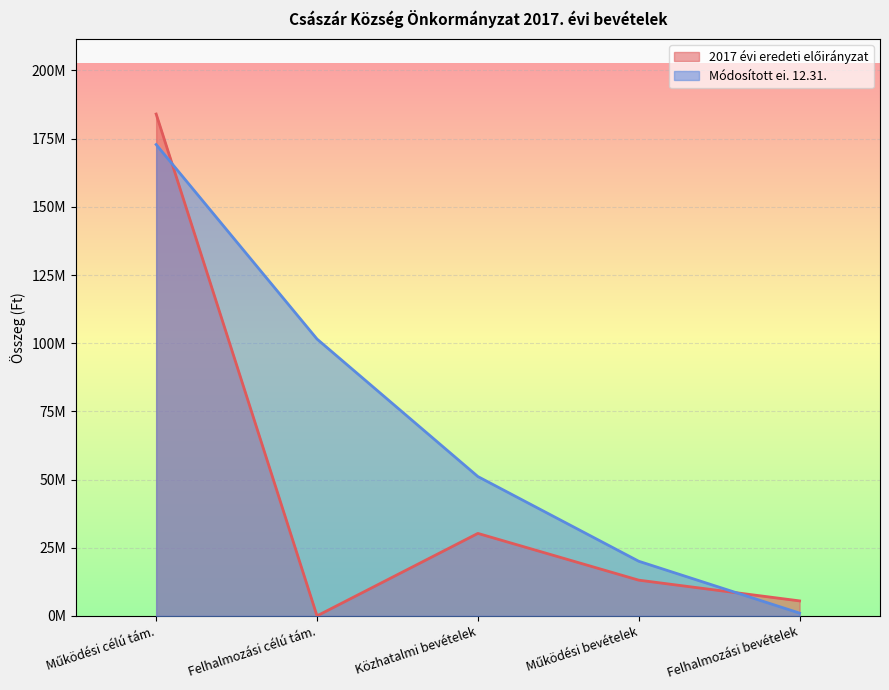

Count the Módosított ei. 12.31. values in the range 20040874 to 101522500.

3